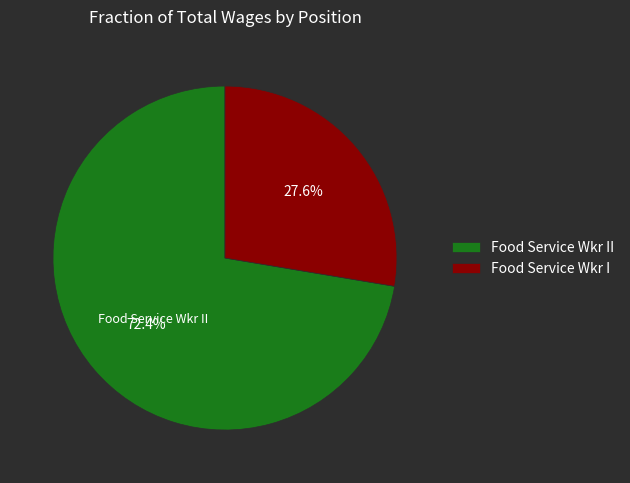

Is there any slice that represents more than half of the pie?

Yes